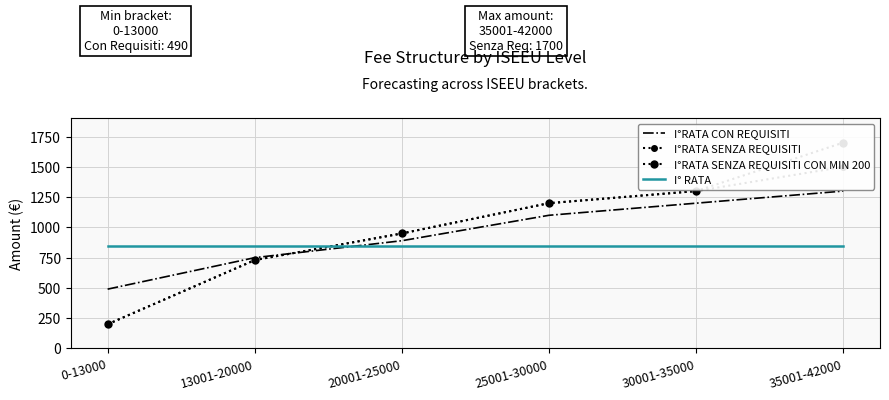

Is it true that I°RATA CON REQUISITI equals 1300 at 35001-42000?

True